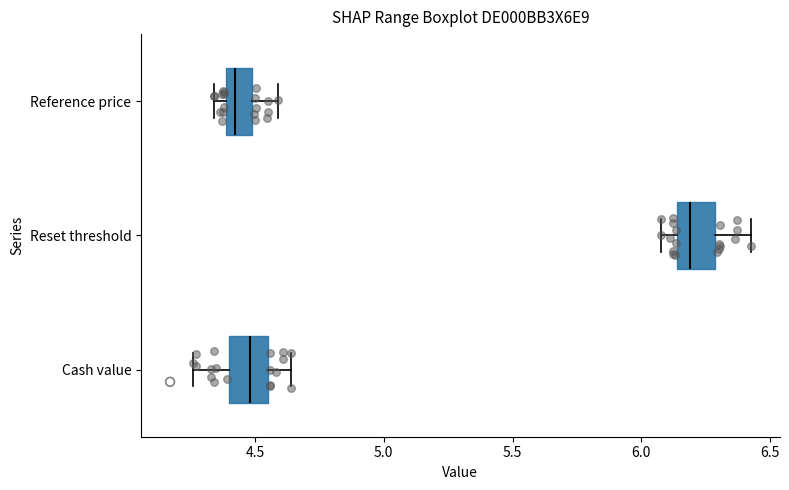

Where is the right edge of the box for Reset threshold on the x-axis? The values are not printed on the chart, so give them approximately, as read against the axis.

6.30